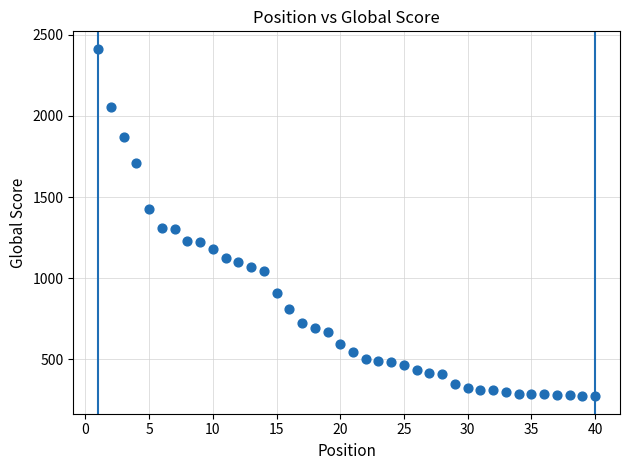

What is the range of X values (max minus min)?

39